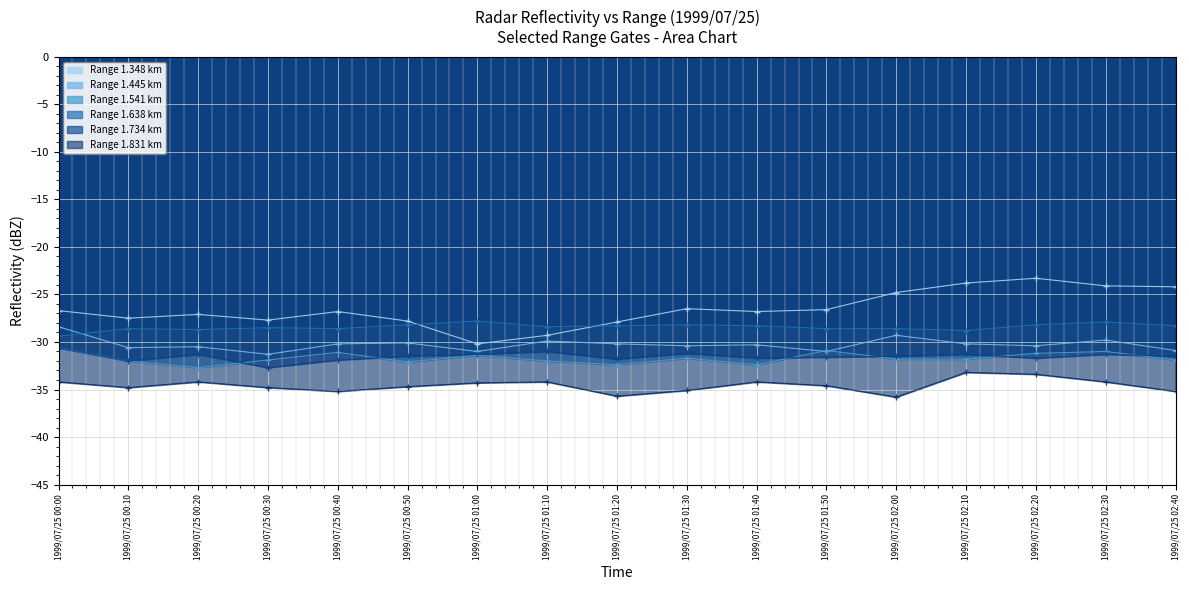

Is the value of 1.541 at 1999/07/25 00:50 greater than the value of 1.831 at 1999/07/25 00:40?

Yes